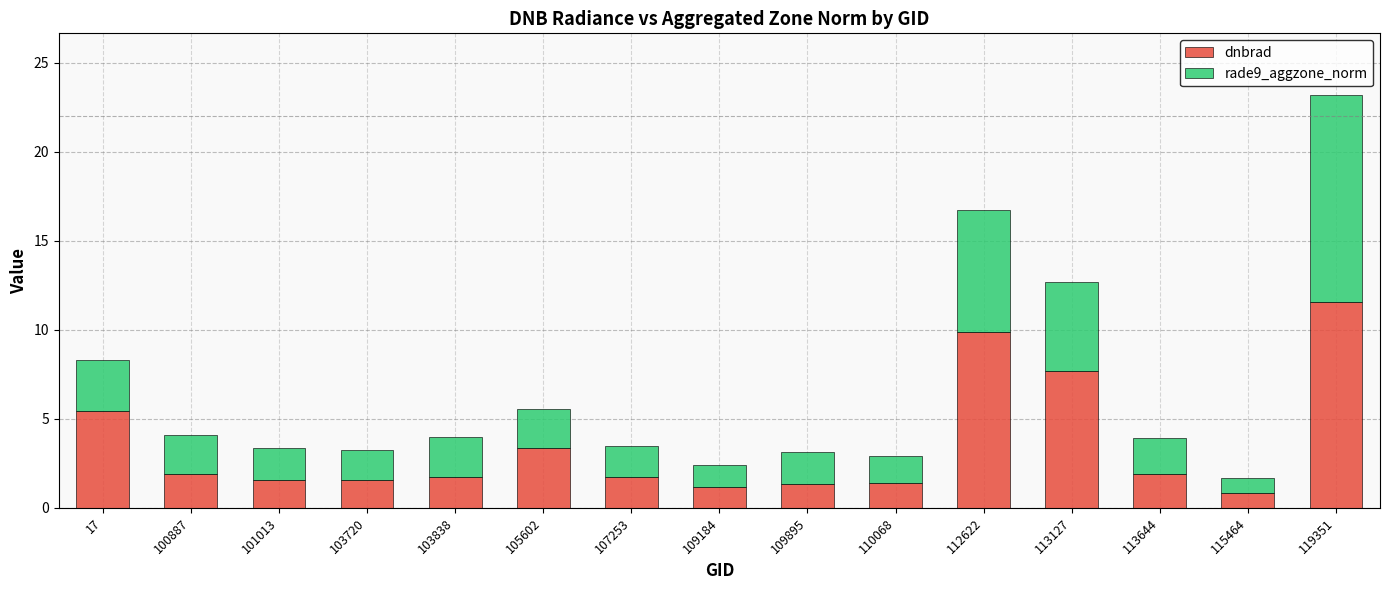

Where is dnbrad nearest to the value 6?

17